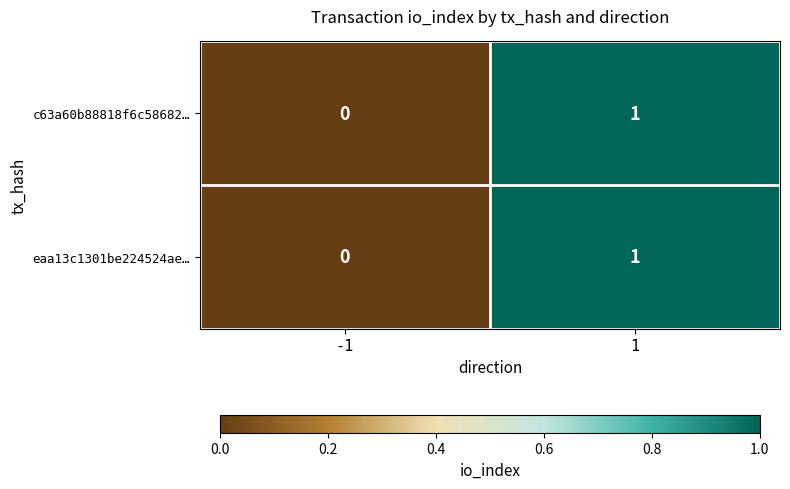

The c63a60b88818f6c58682… series shows 1 at 1. True or false?

True